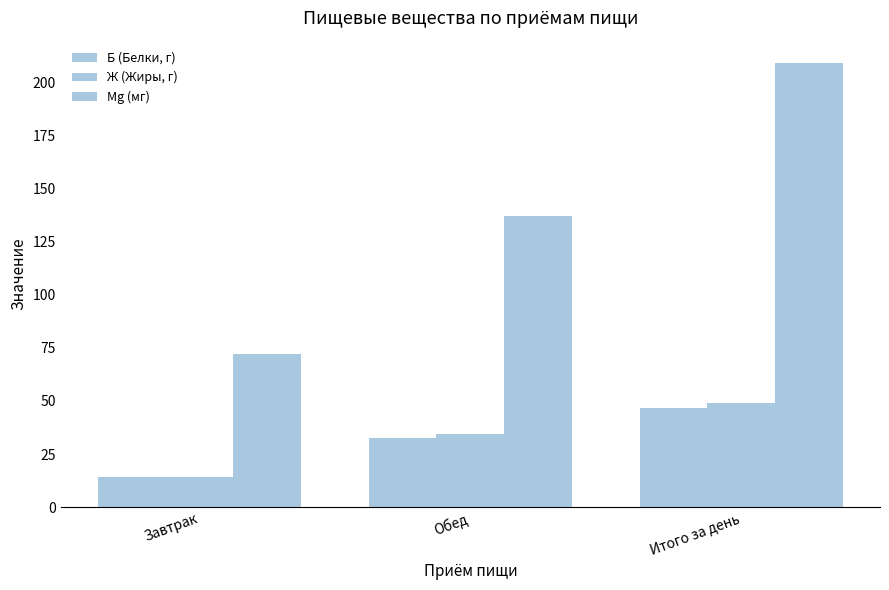

How many bars are there in each group?

3